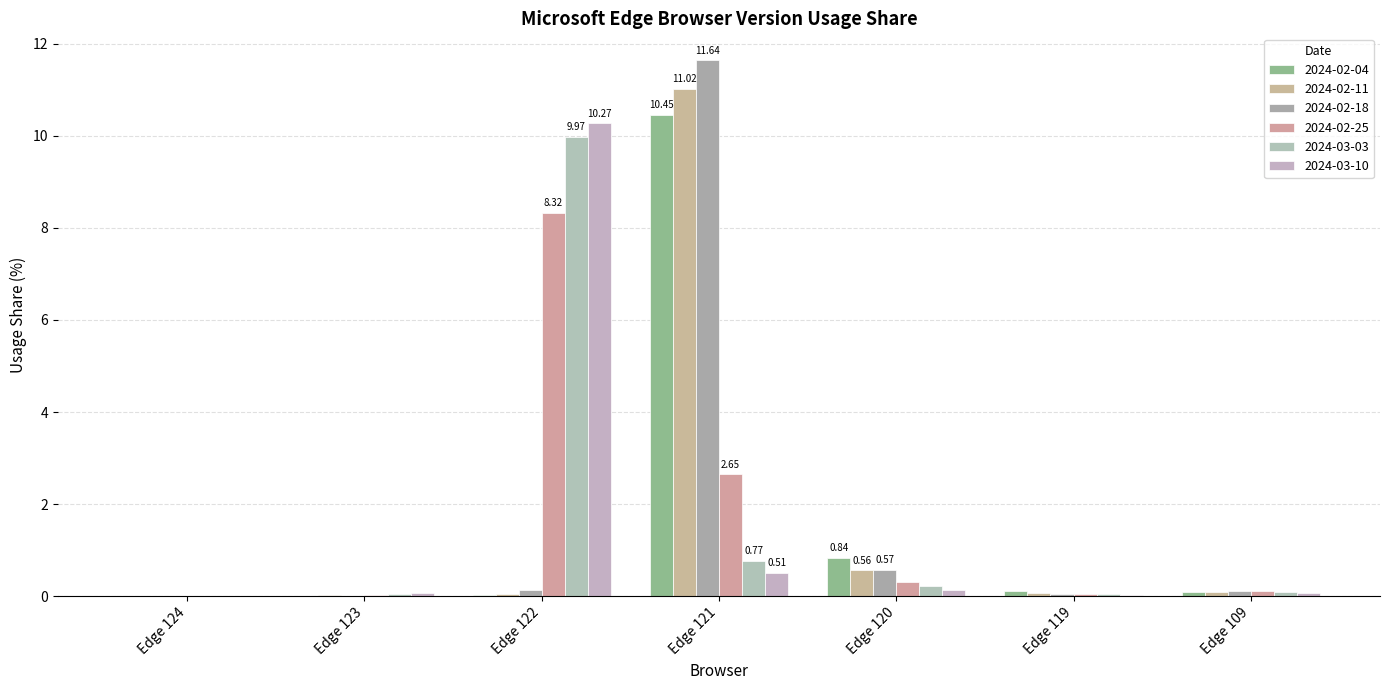

Reading right to left, transcribe all the data shown in this chart.

2024-02-04: 0.1	0.1	0.8	10.4	0.0	0.0	0.0
2024-02-11: 0.1	0.1	0.6	11.0	0.0	0.0	0.0
2024-02-18: 0.1	0.1	0.6	11.6	0.1	0.0	0.0
2024-02-25: 0.1	0.0	0.3	2.6	8.3	0.0	0.0
2024-03-03: 0.1	0.0	0.2	0.8	10.0	0.1	0.0
2024-03-10: 0.1	0.0	0.1	0.5	10.3	0.1	0.0